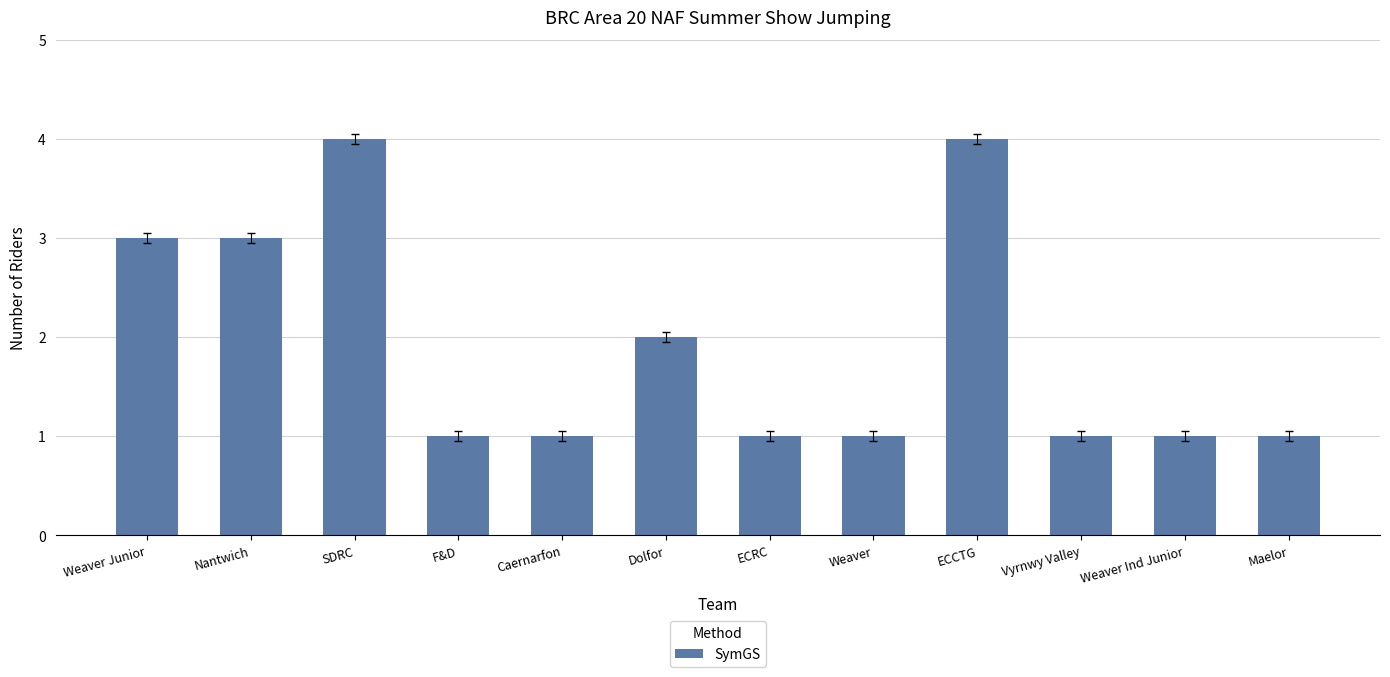

Does the chart contain any negative values?

No